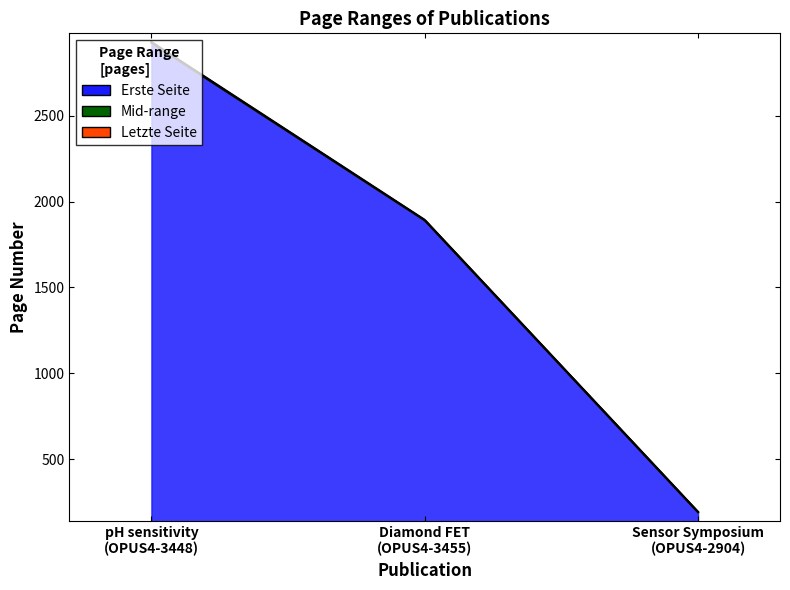

Is it true that Letzte Seite equals 1894 at OPUS4-3455?

True